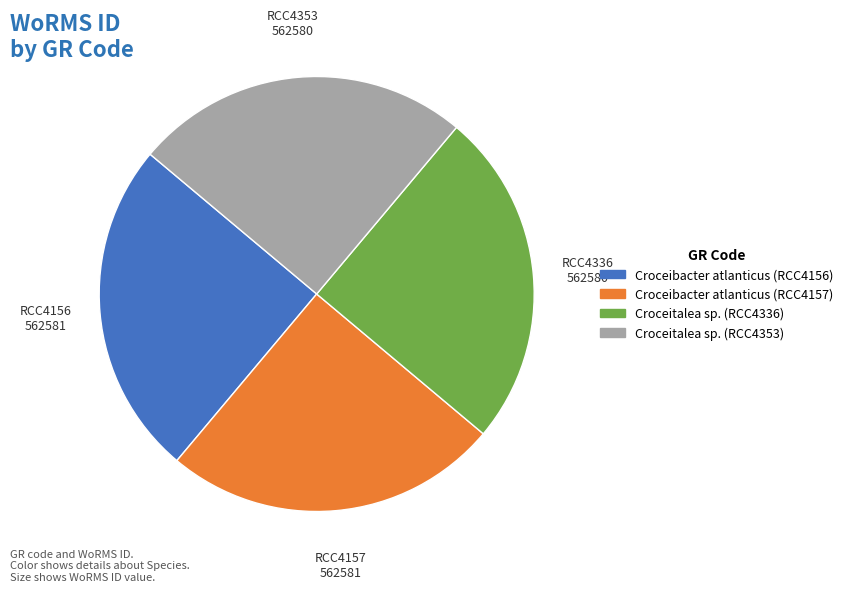

Approximately how many times larger is the value at Croceibacter atlanticus (RCC4157) compared to Croceibacter atlanticus (RCC4156)?

1.0